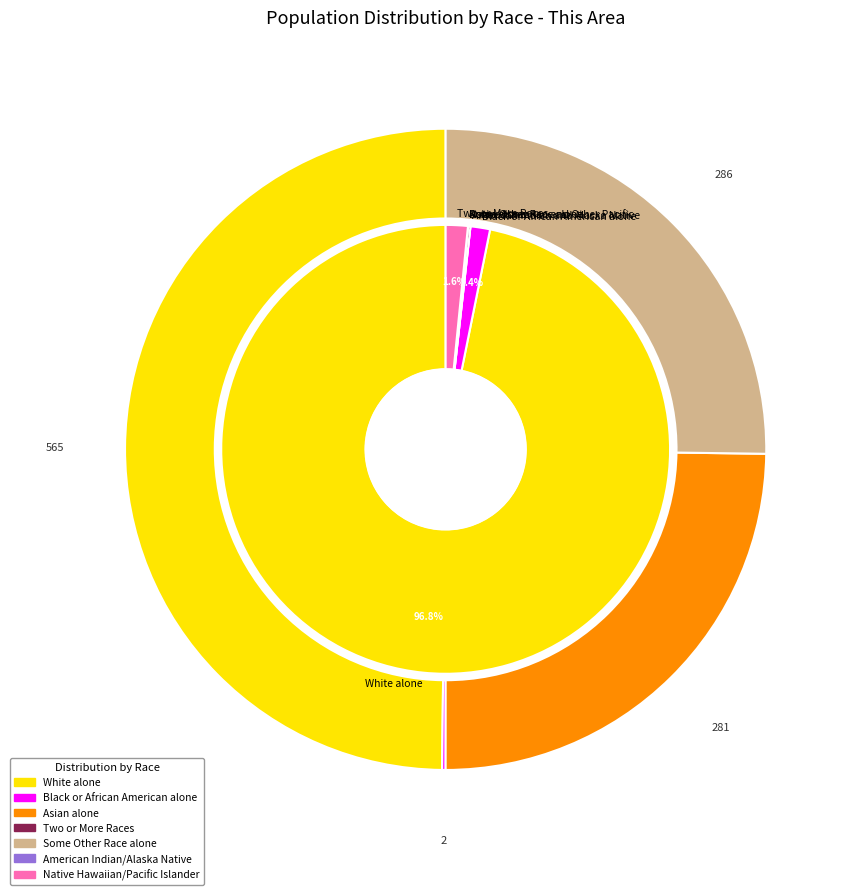

Count the number of slices in the pie.

7